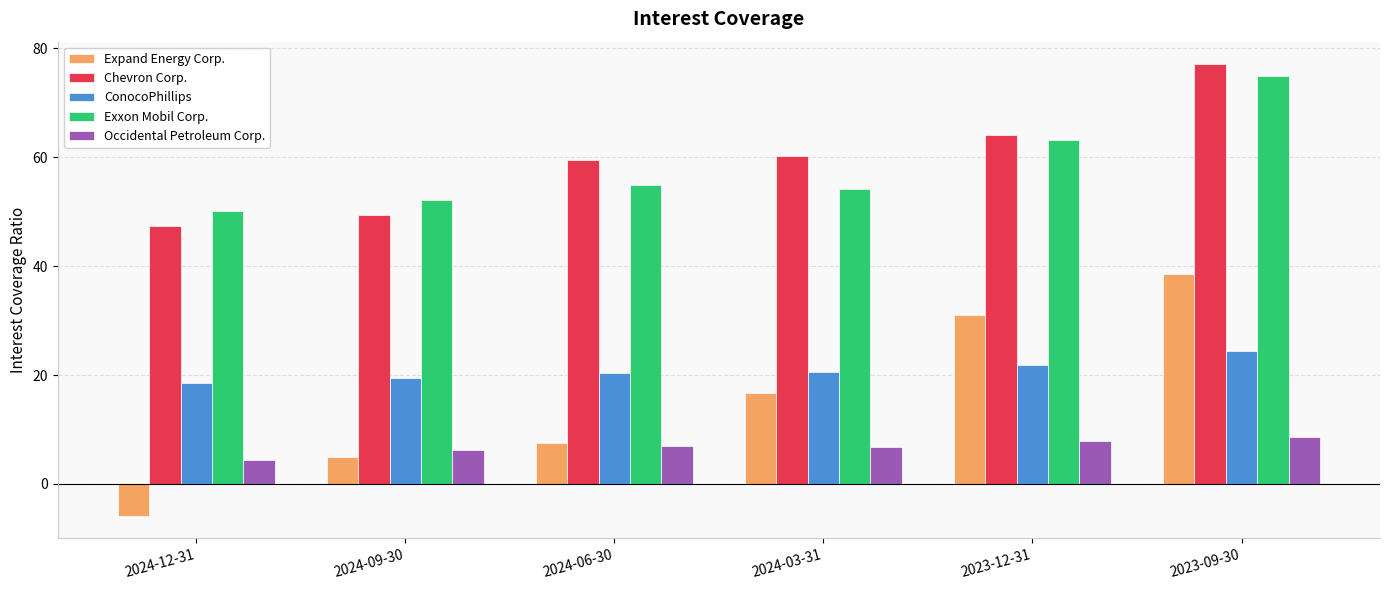

How many values in the Chevron Corp. series are below 60?

3